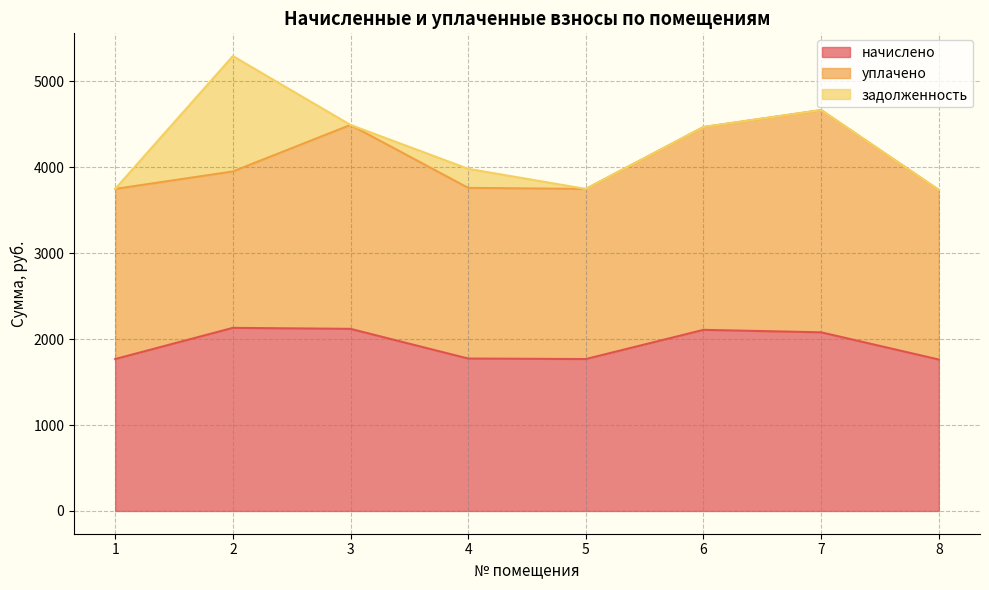

Rank the categories by задолженность value from highest to lowest.

2, 4, 1, 3, 5, 6, 7, 8